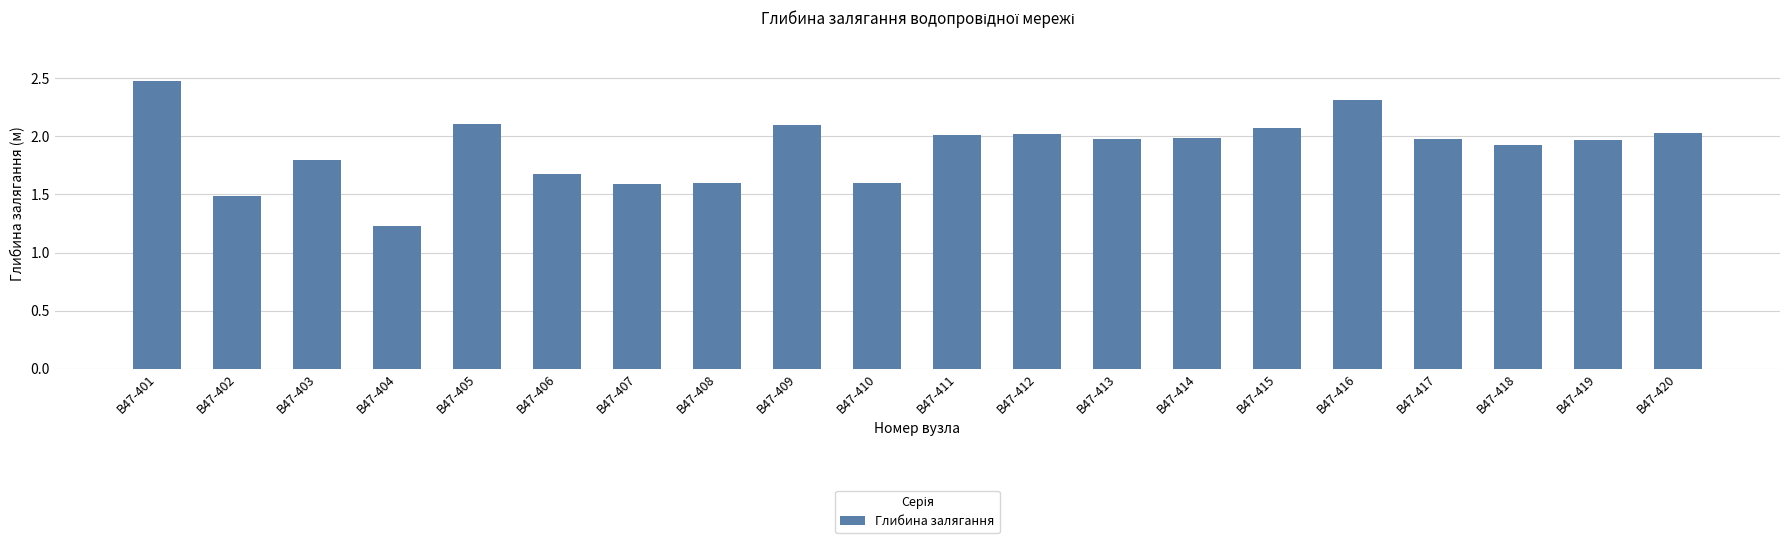

At which label is the value closest to 1?

В47-404